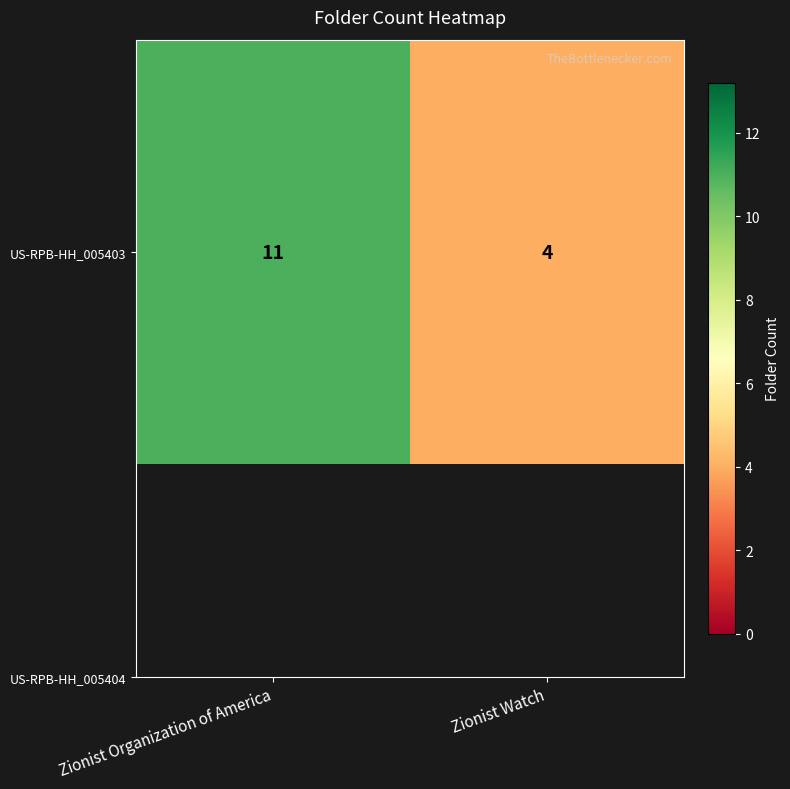

What is the difference between the values at Zionist Organization of America and Zionist Watch?

7